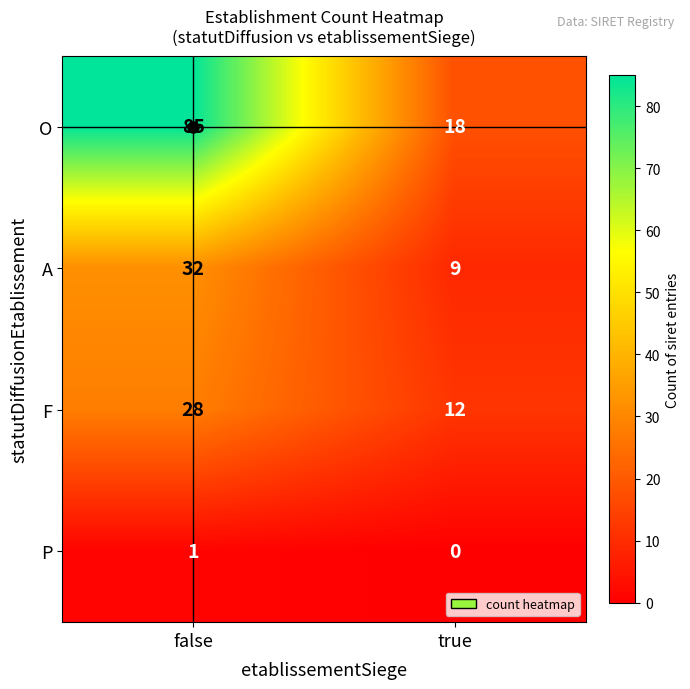

The P series shows 1 at false. True or false?

True